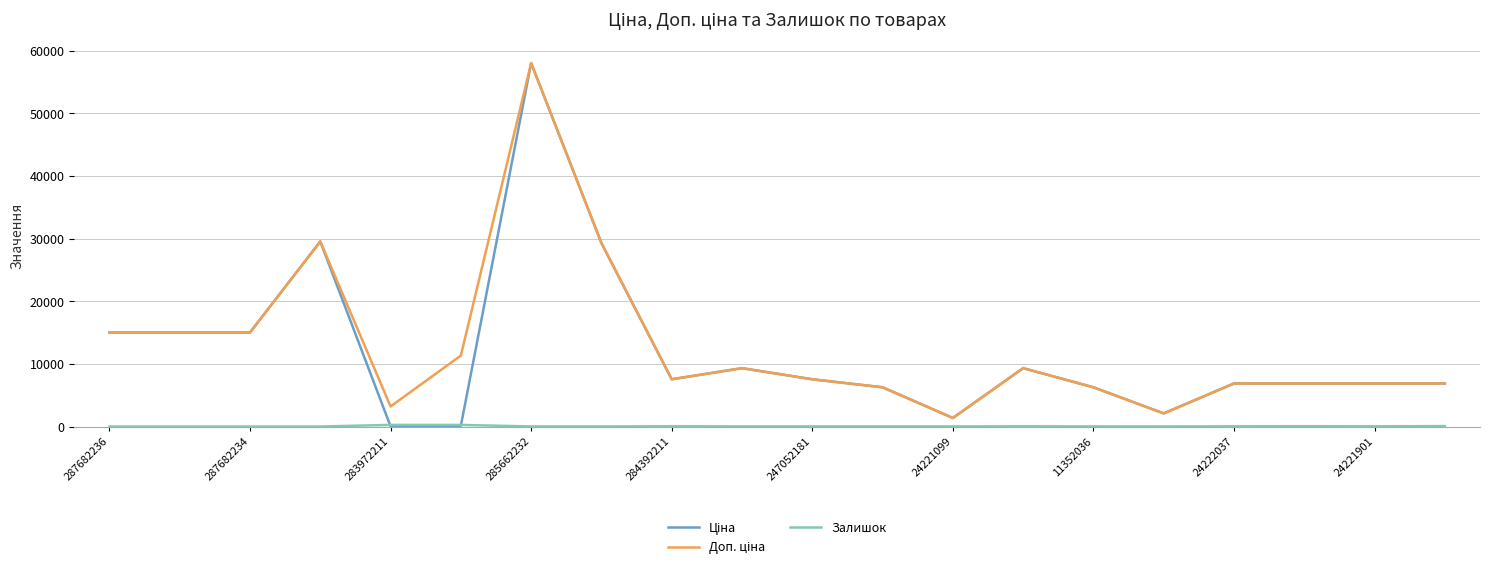

What is the maximum value shown in the chart?

58037.0